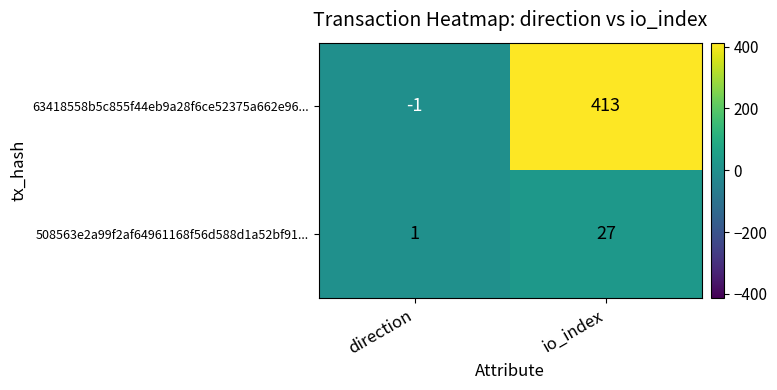

Which series has the largest total across all categories?

63418558b5c855f44eb9a28f6ce52375a662e96...